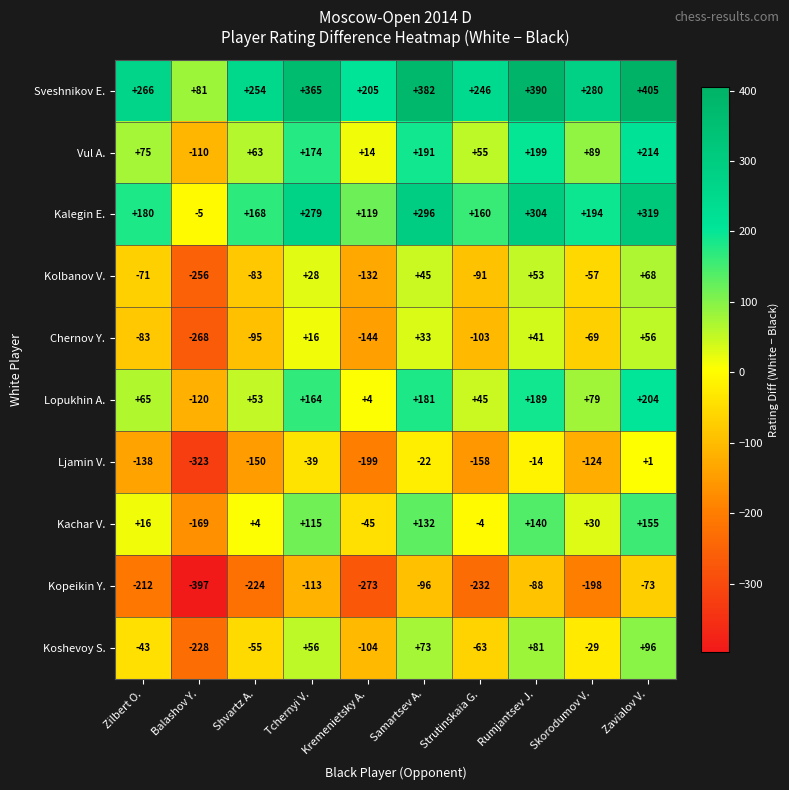

What is the difference between the maximum and second lowest values in the Kopeikin Y. series?

200